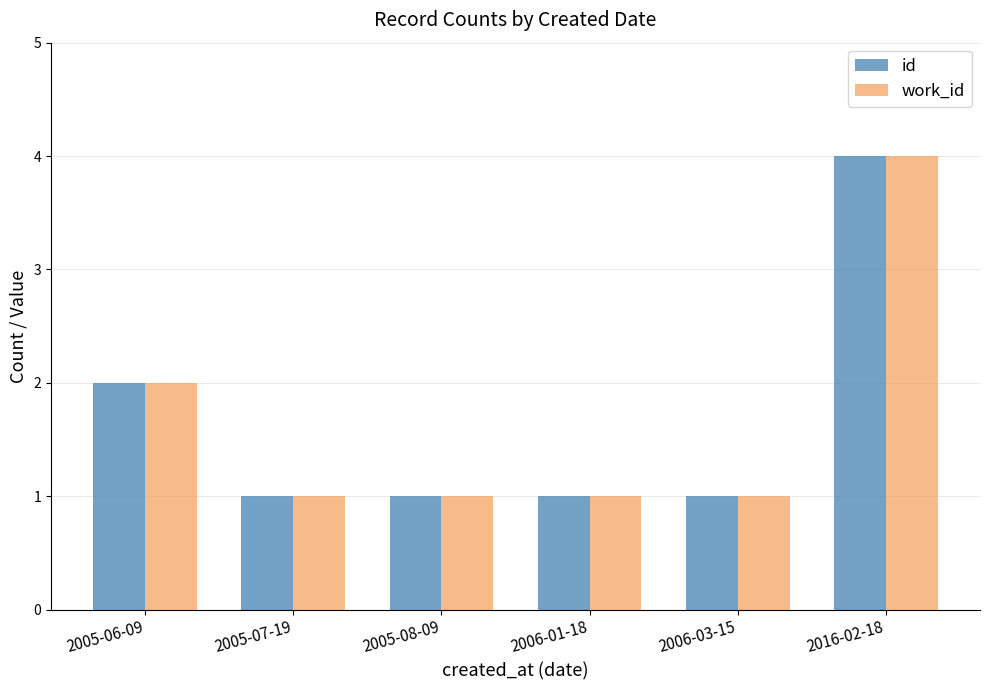

At which label is work_id closest to 2?

2005-06-09